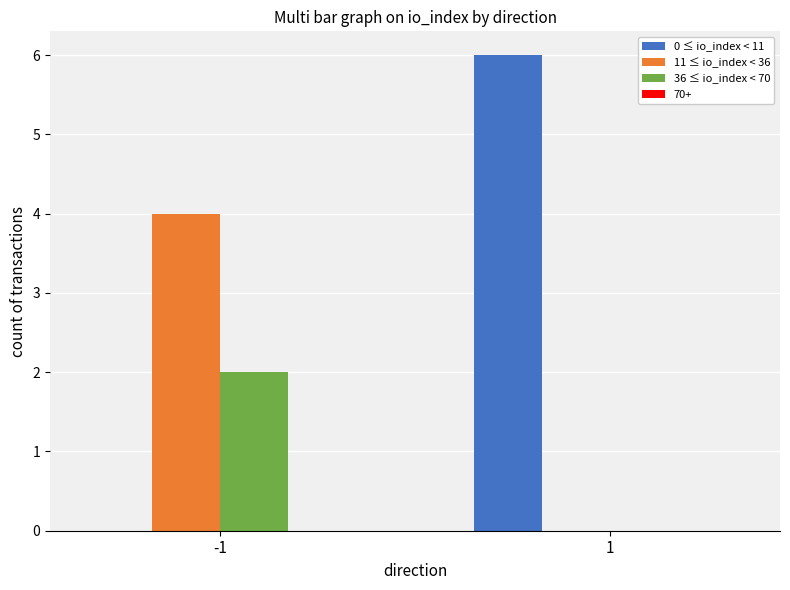

True or false: 11 ≤ io_index < 36 has a value of 6 at -1.

False